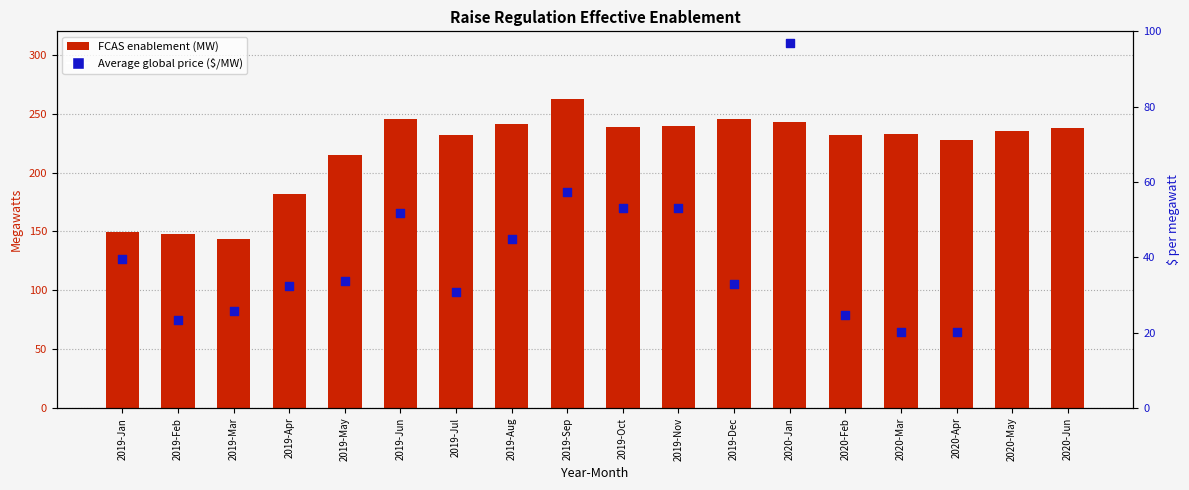

Between 2019-Mar and 2019-May, which is larger?

2019-May